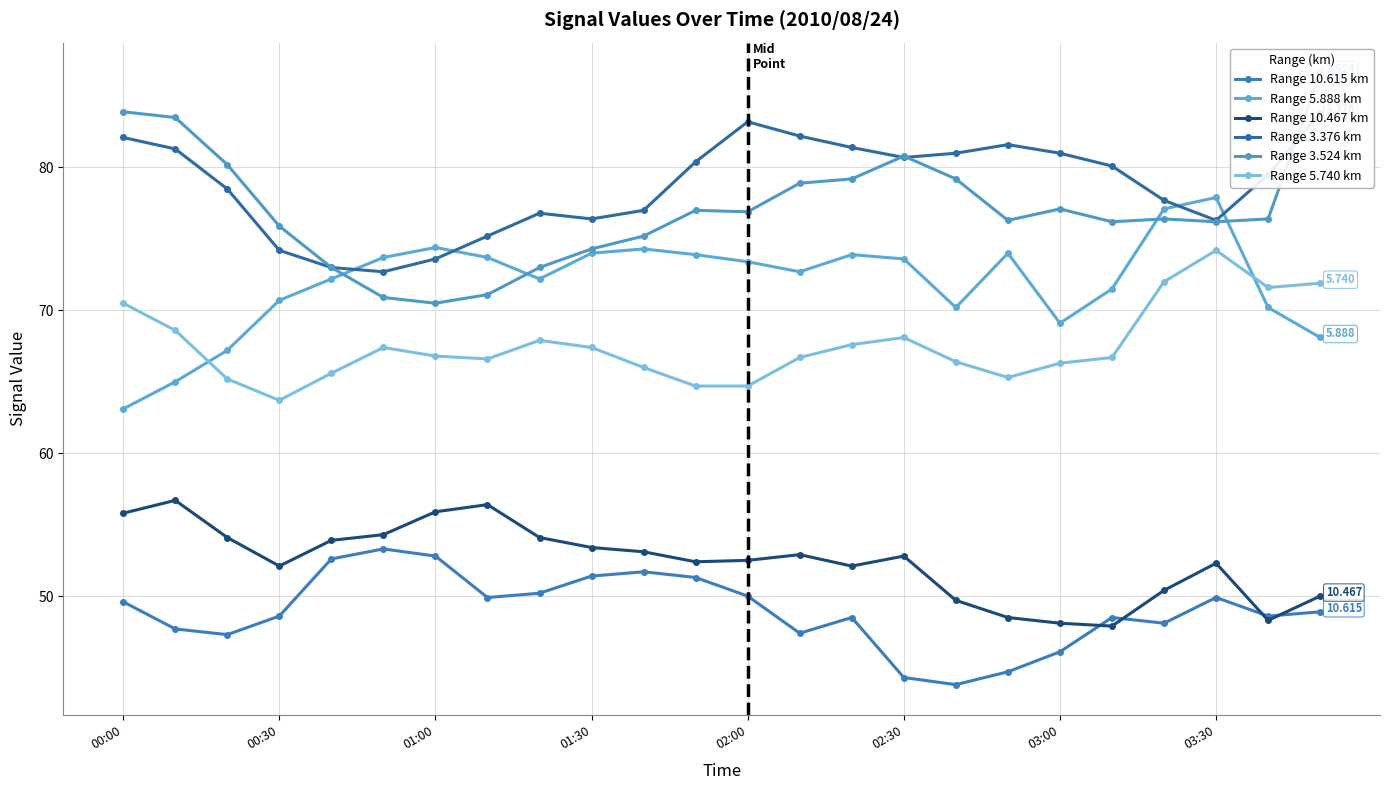

Rank the series by their maximum value, from highest to lowest.

Range 3.524 km, Range 3.376 km, Range 5.888 km, Range 5.740 km, Range 10.467 km, Range 10.615 km